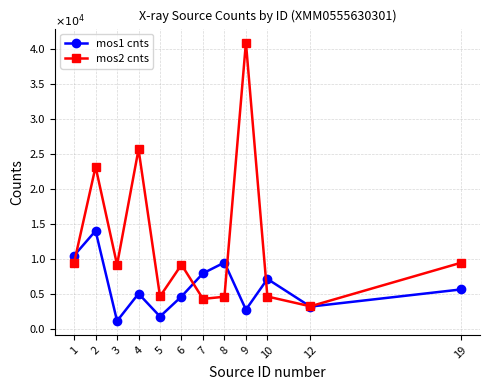

Is it true that mos1 cnts equals 1774.0 at 5?

True